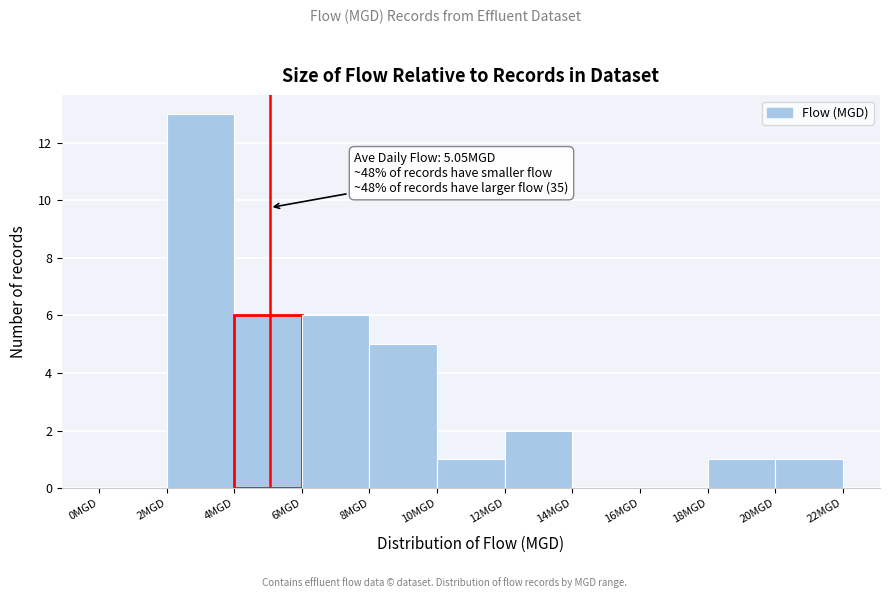

Over which range of the x-axis is the bar tallest?

2 to 4